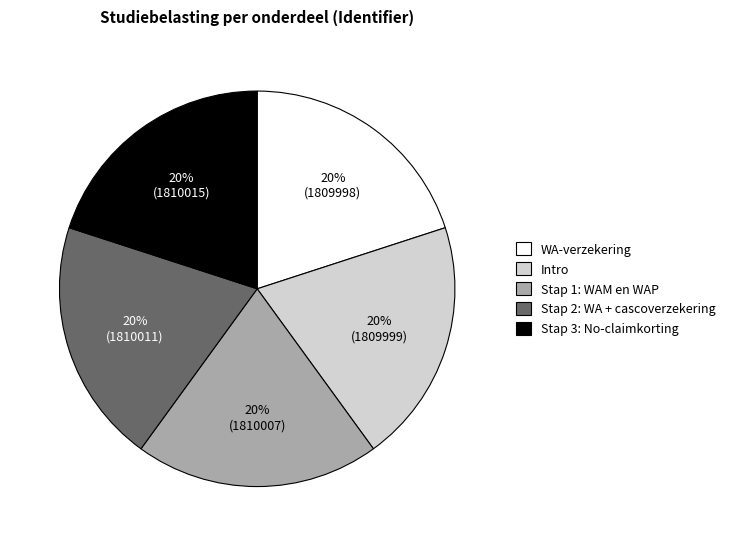

To the nearest percent, what percentage of the pie is WA-verzekering?

20%